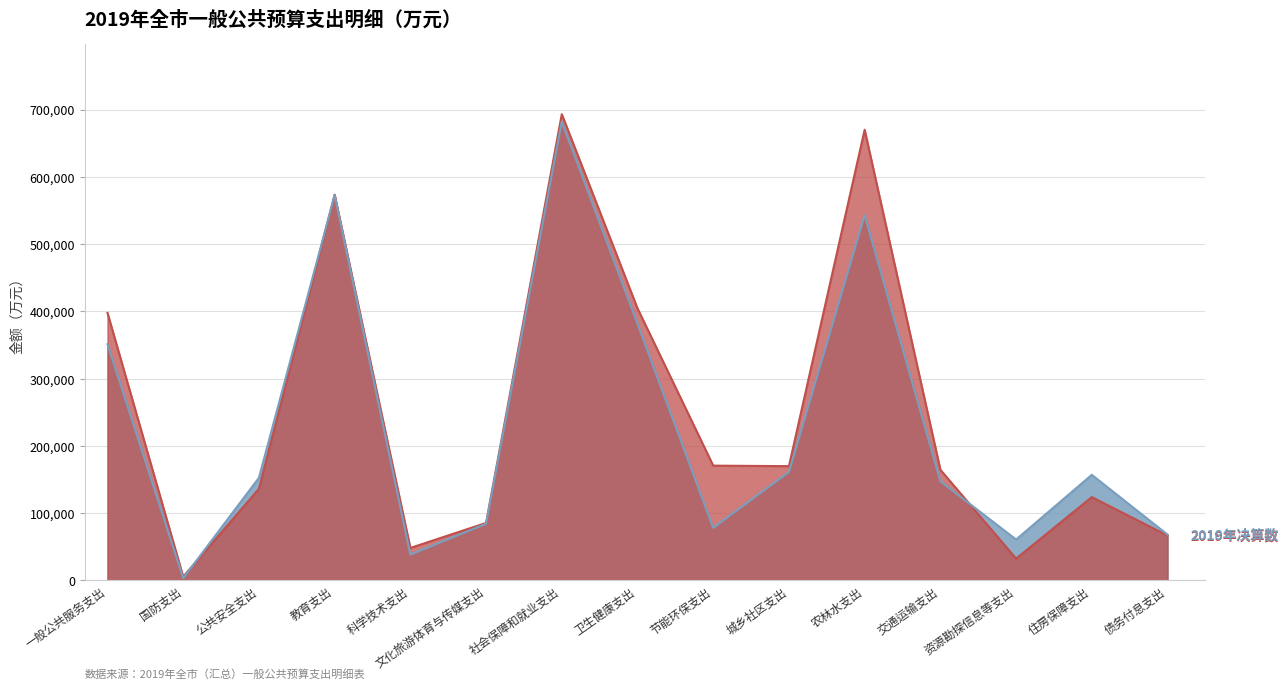

Reading left to right, list all the values displayed in this chart.

2019年决算数: 一般公共服务支出=397737	国防支出=5658	公共安全支出=136284	教育支出=573556	科学技术支出=48347	文化旅游体育与传媒支出=85549	社会保障和就业支出=693113	卫生健康支出=404460	节能环保支出=170697	城乡社区支出=169931	农林水支出=669973	交通运输支出=164612	资源勘探信息等支出=32484	住房保障支出=123924	债务付息支出=66721
2018年决算数: 一般公共服务支出=351253	国防支出=3448	公共安全支出=152667	教育支出=572620	科学技术支出=38361	文化旅游体育与传媒支出=84271	社会保障和就业支出=681938	卫生健康支出=381672	节能环保支出=78219	城乡社区支出=161349	农林水支出=543002	交通运输支出=147484	资源勘探信息等支出=60852	住房保障支出=157036	债务付息支出=68133